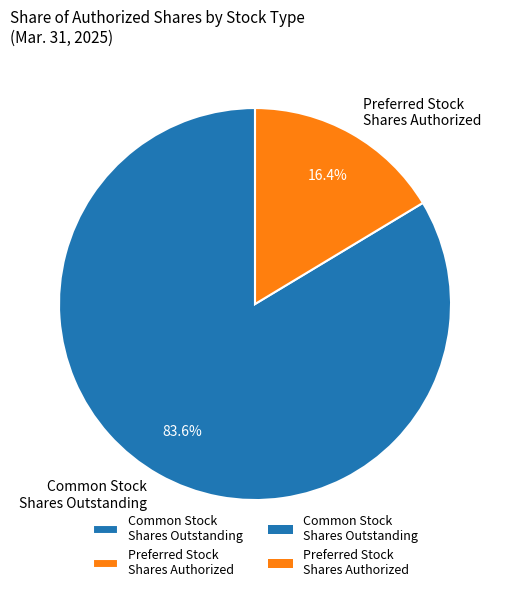

Rank the categories by value from highest to lowest.

Common Stock Shares Outstanding, Preferred Stock Shares Authorized